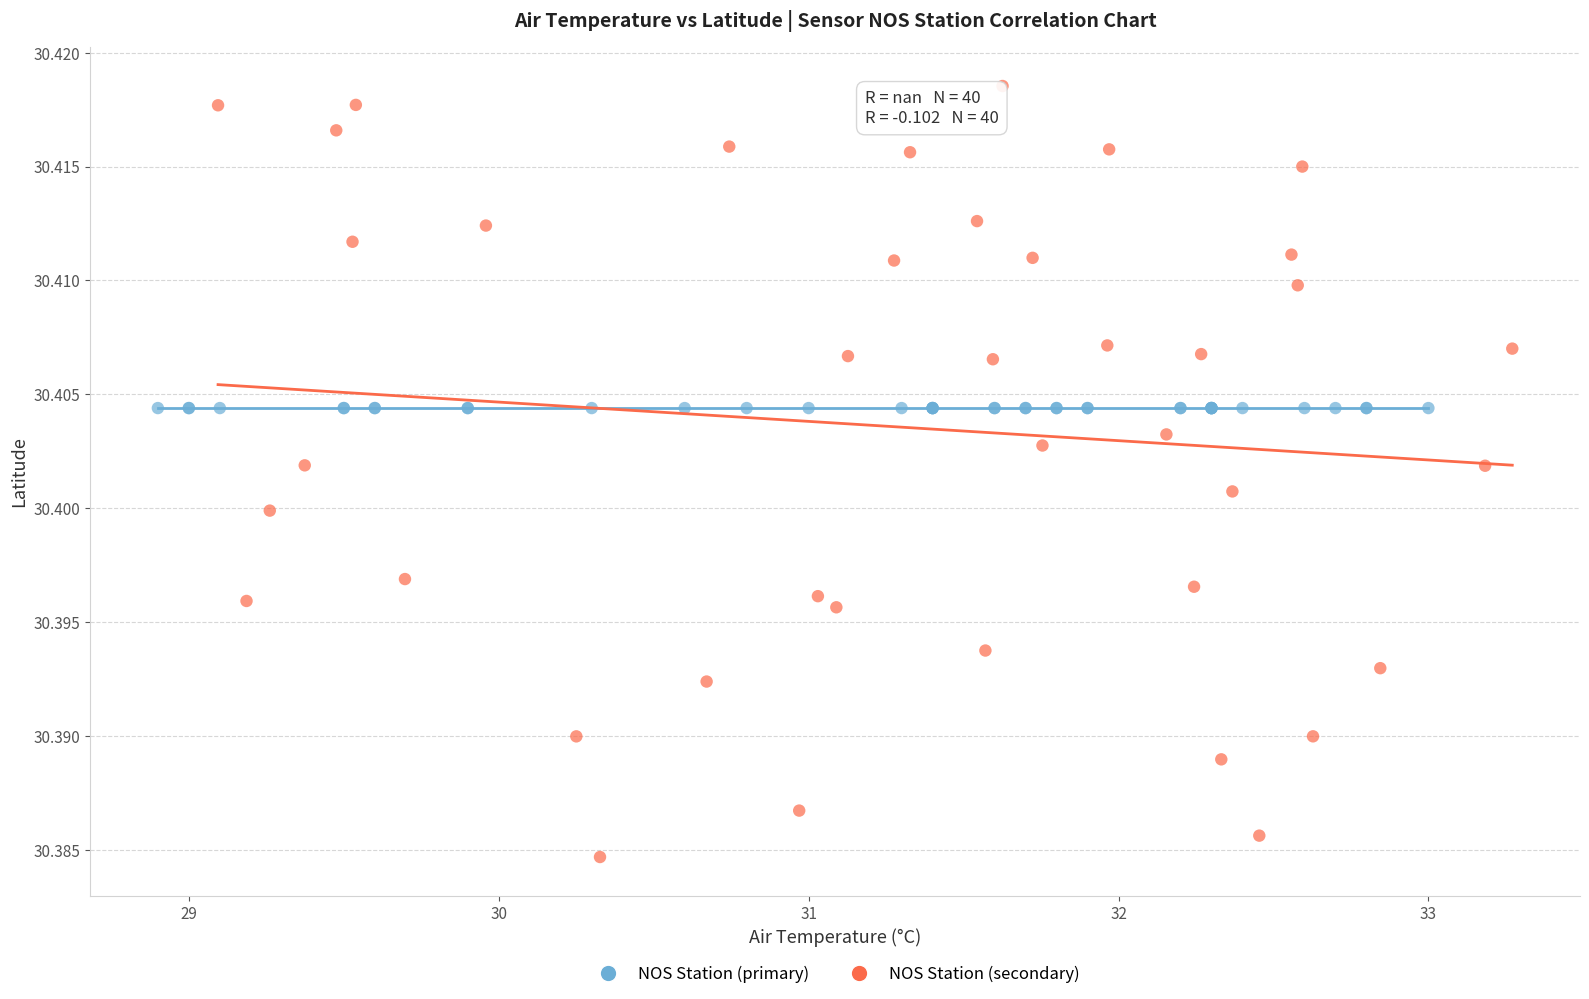

What are all the series names shown in the legend?

NOS Station (primary), NOS Station (secondary)